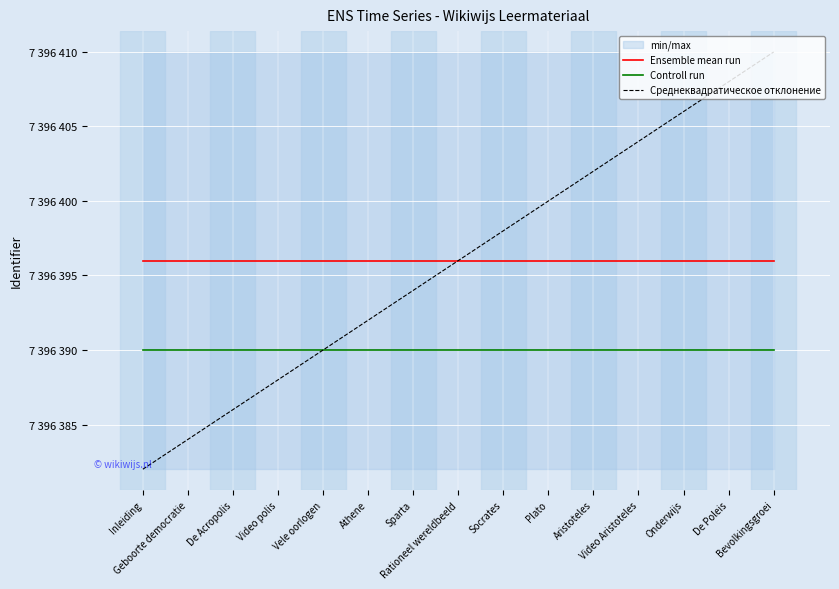

How many lines are shown in the chart?

3